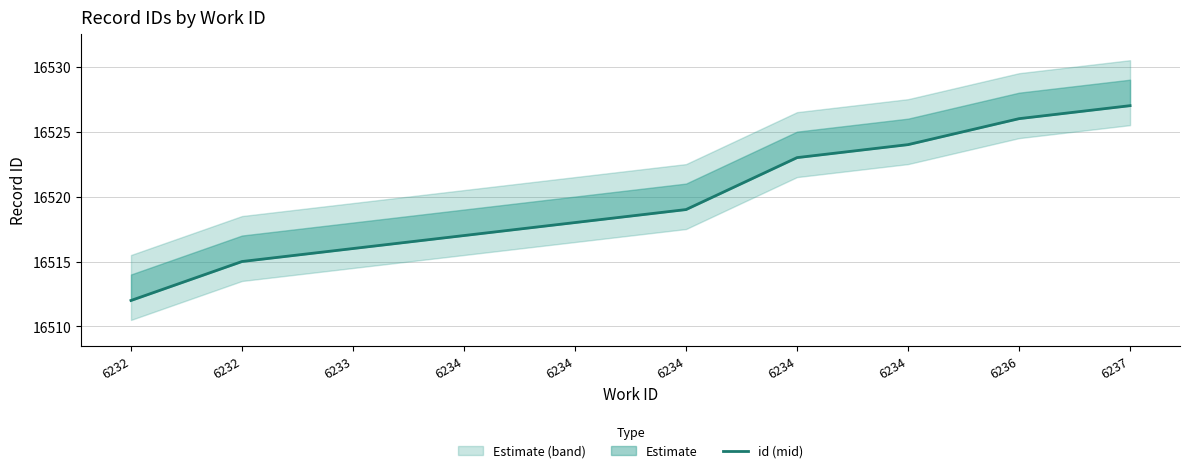

What is the value of the 8th point from the left?

16517